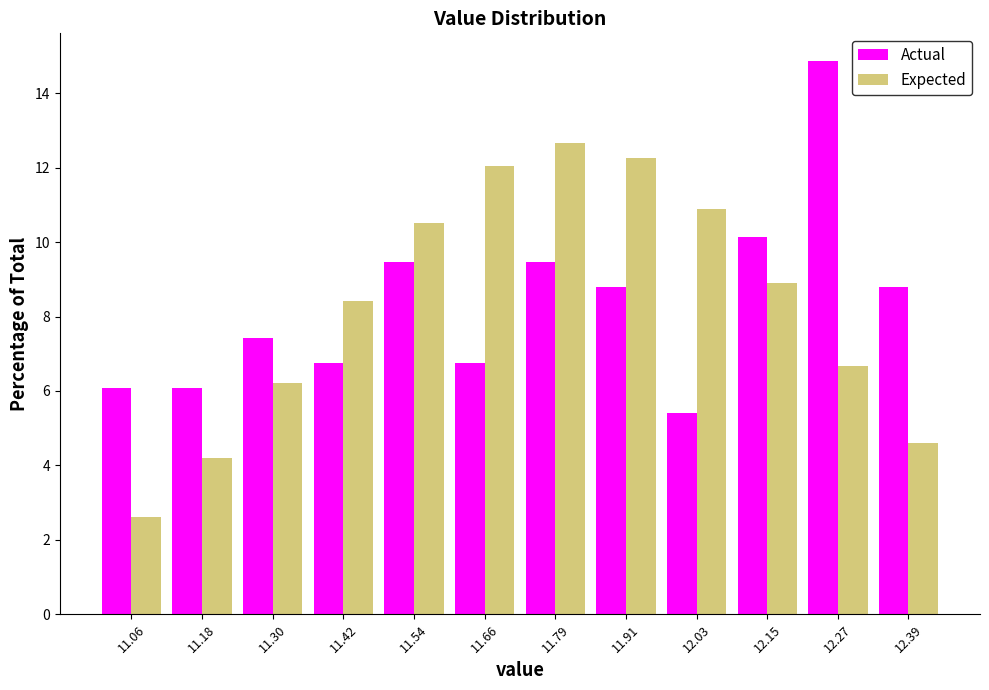

In the Expected series, which range on the x-axis has the tallest bar?

11.72 to 11.84